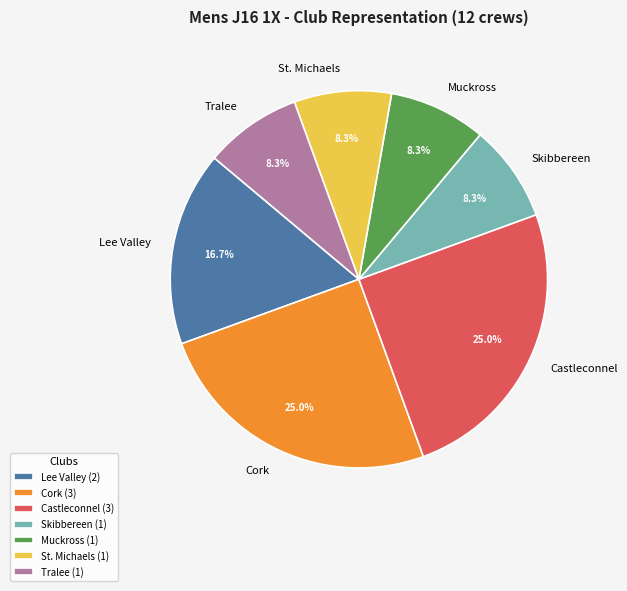

What percentage do Lee Valley and Cork together represent?

41.7%